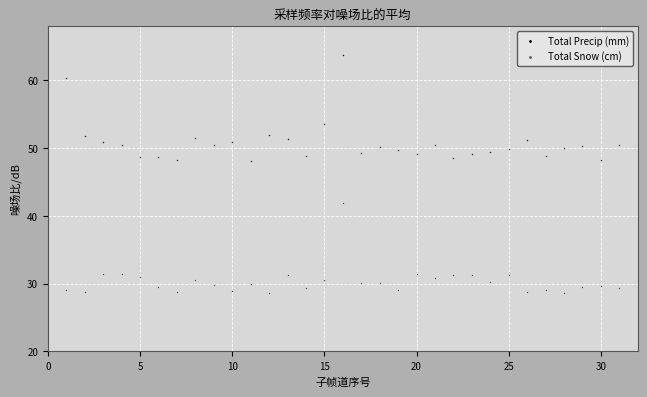

Which series reaches the maximum Y coordinate?

Total Precip (mm)